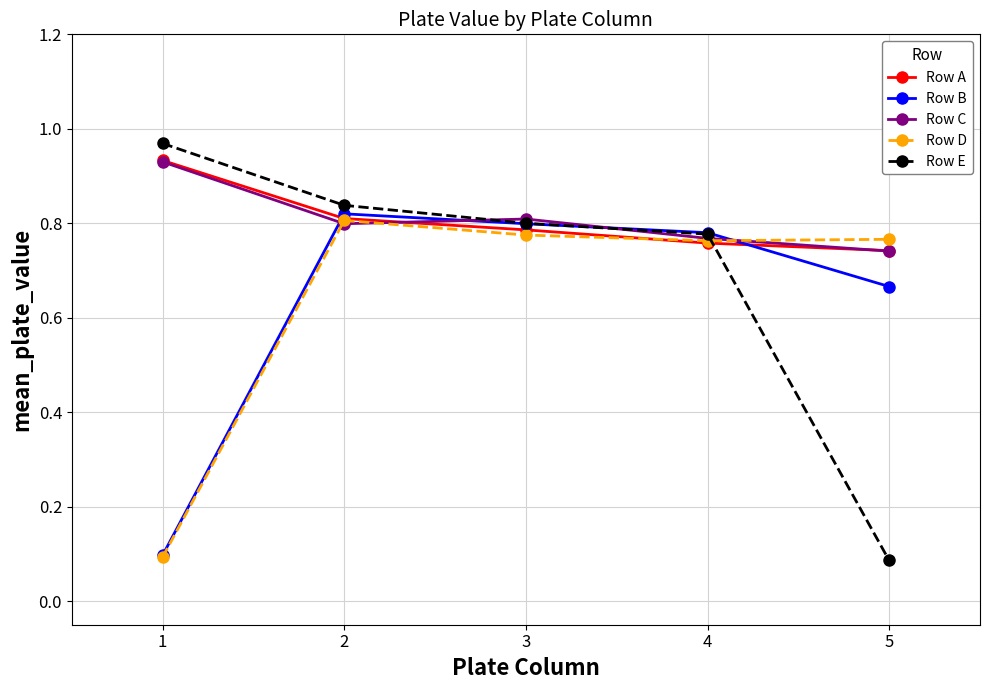

The Row D series shows 0.2 at 1. True or false?

False